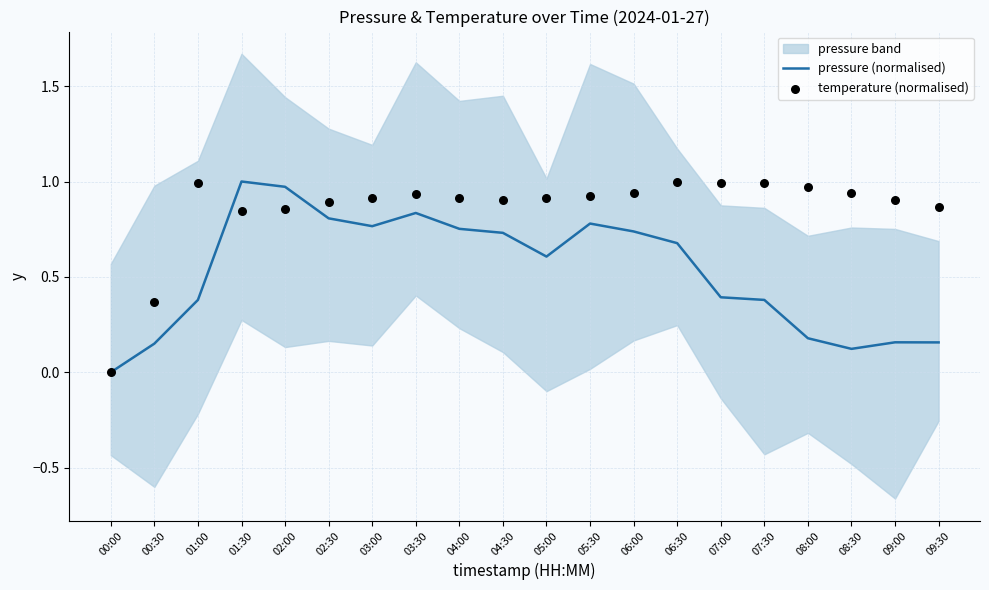

At how many categories does at least one series exceed 0?

19